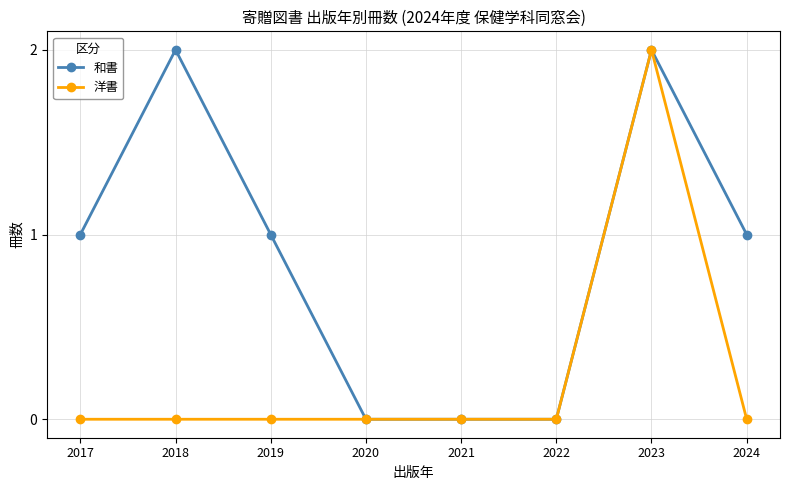

True or false: 和書 has more than 1 points higher than both neighbors.

True